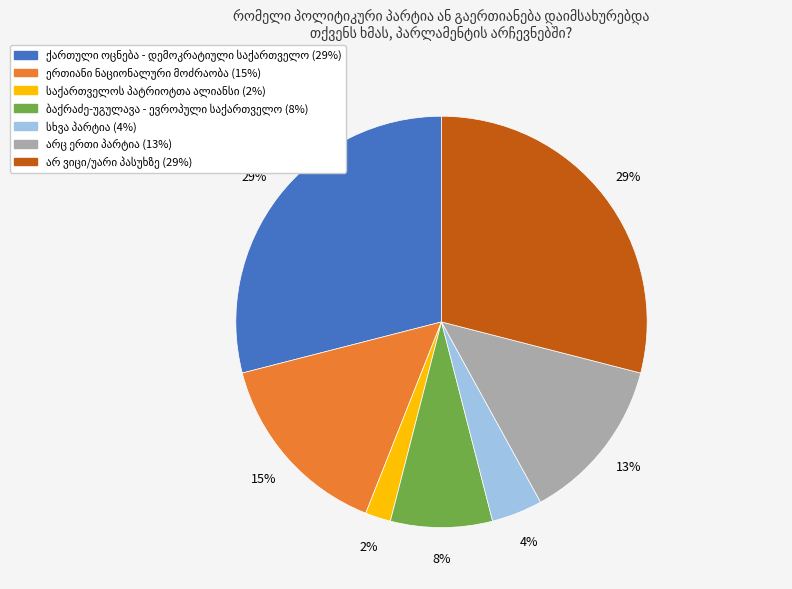

Is there any slice that represents more than half of the pie?

No